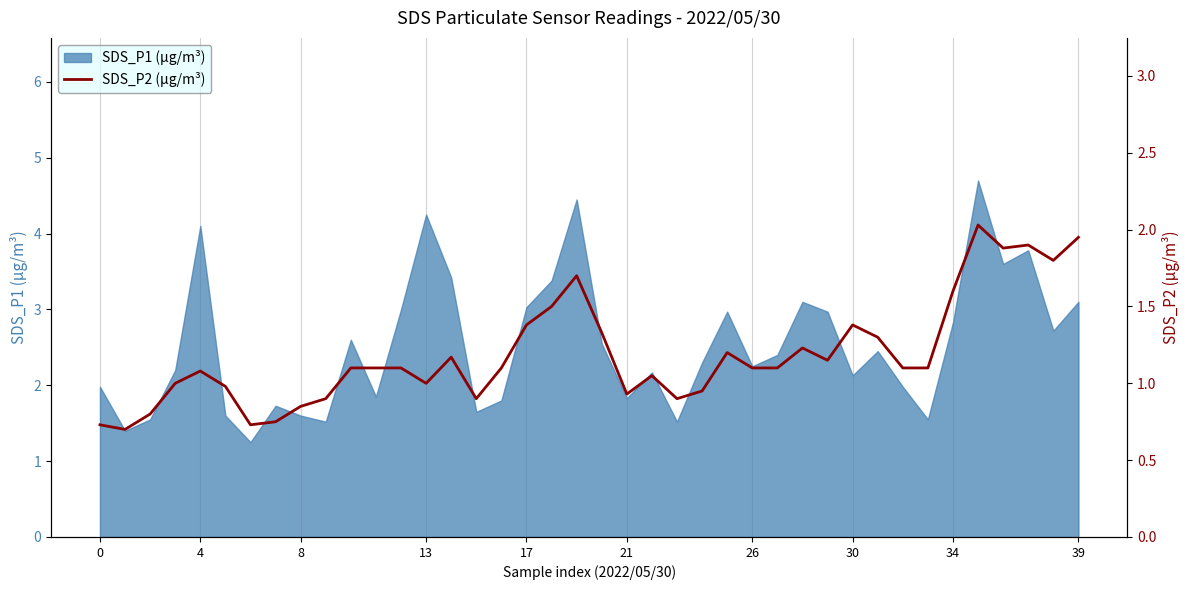

The SDS_P1 (µg/m³) series shows 1.8 at 21. True or false?

True